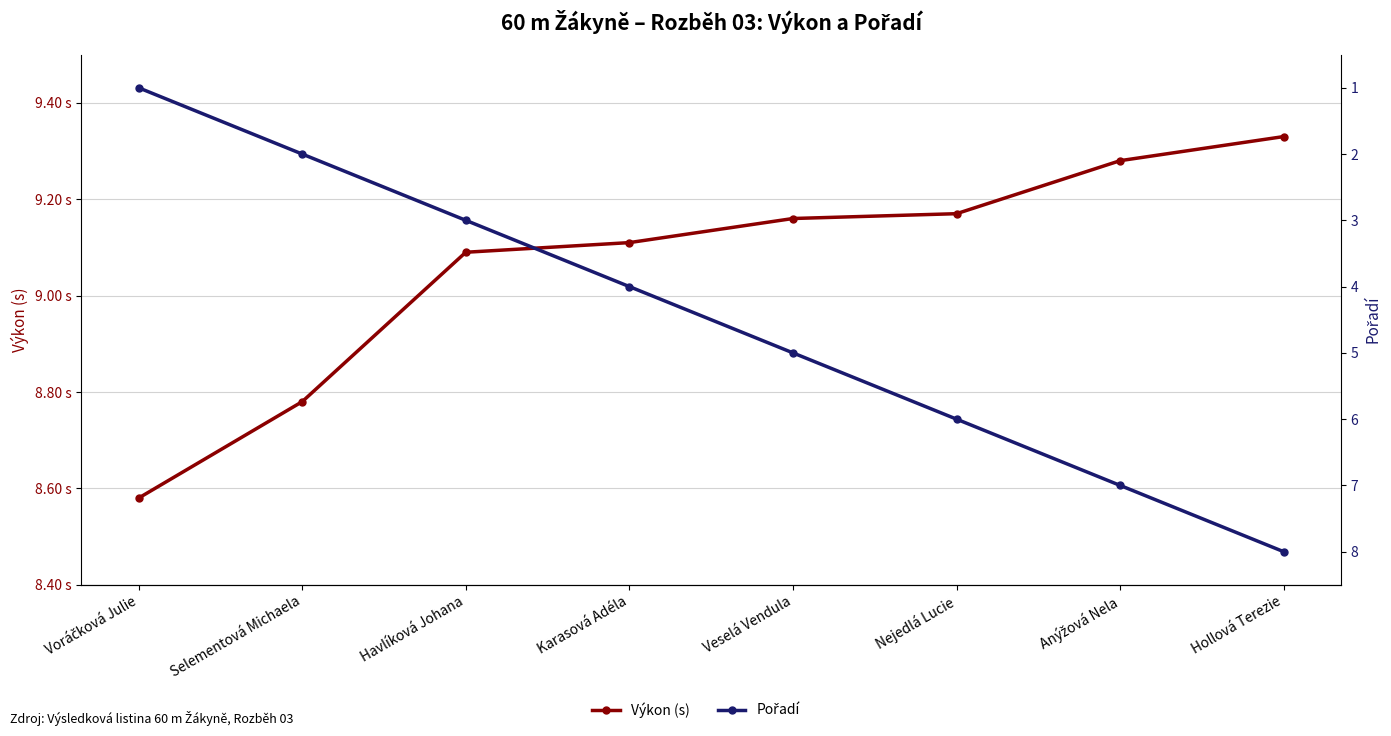

Reading right to left, extract all data points from this chart.

Výkon (s): 9.3	9.3	9.2	9.2	9.1	9.1	8.8	8.6
Pořadí: 8.0	7.0	6.0	5.0	4.0	3.0	2.0	1.0